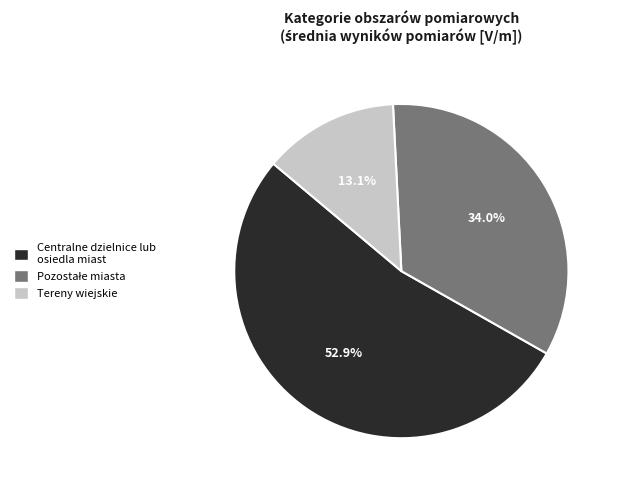

Is there any slice that represents more than half of the pie?

Yes